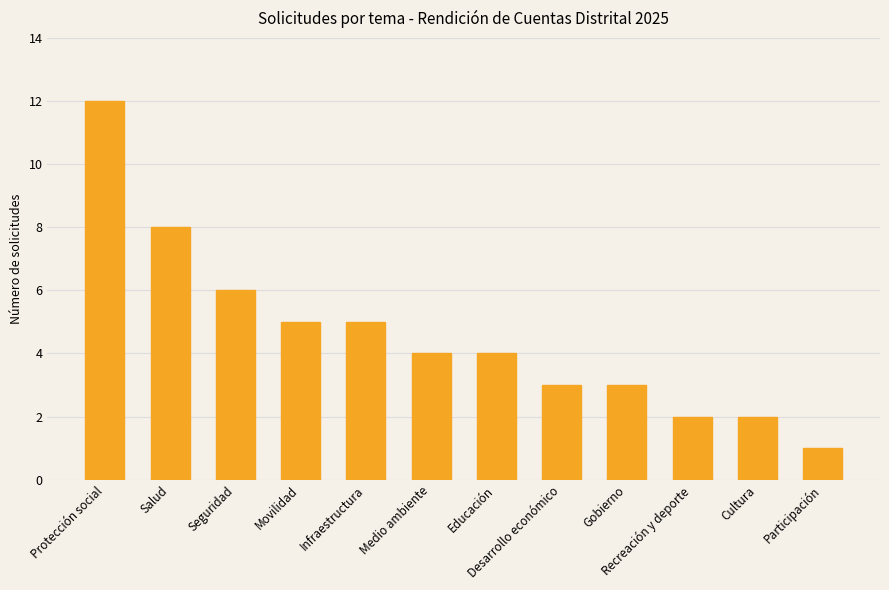

Which label corresponds to the smallest value in the chart?

Participación